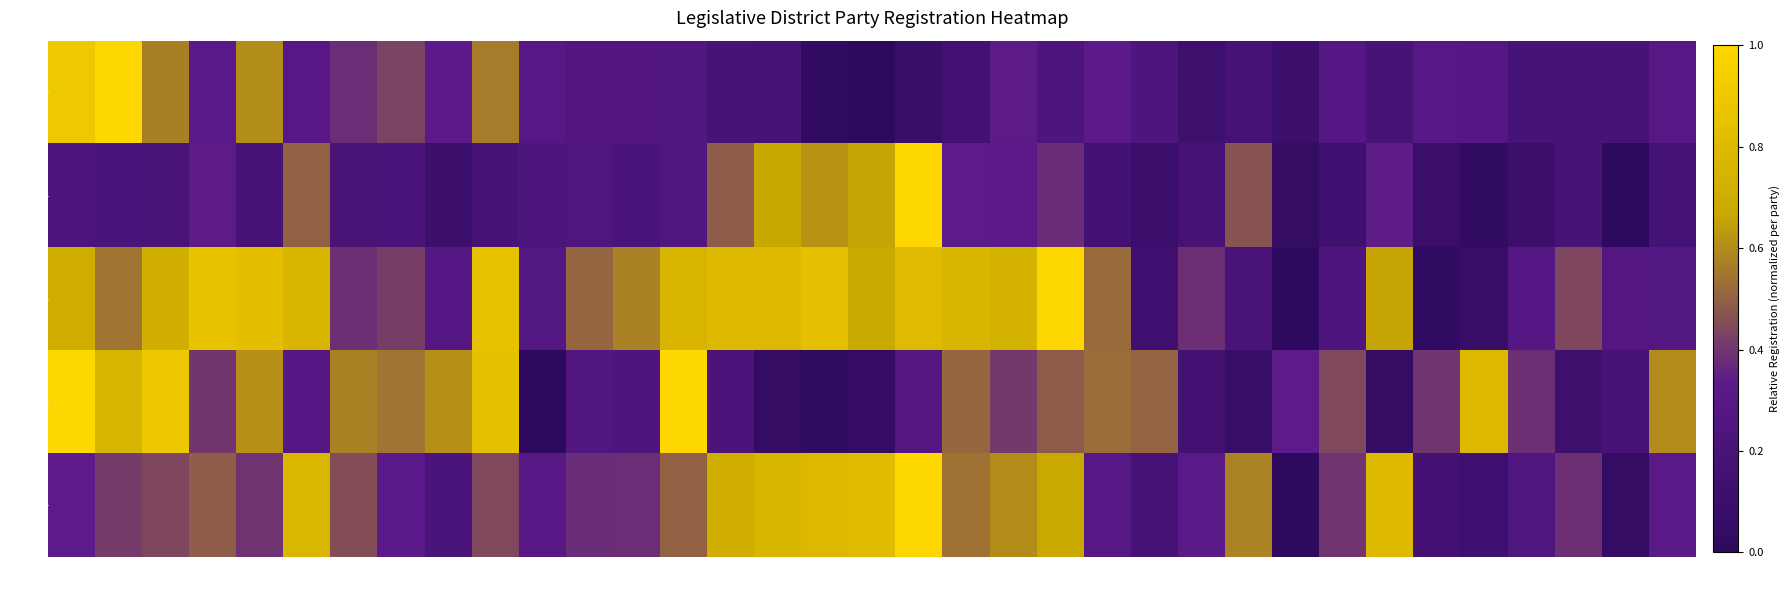

At which category does the chart reach its peak across all series?

02